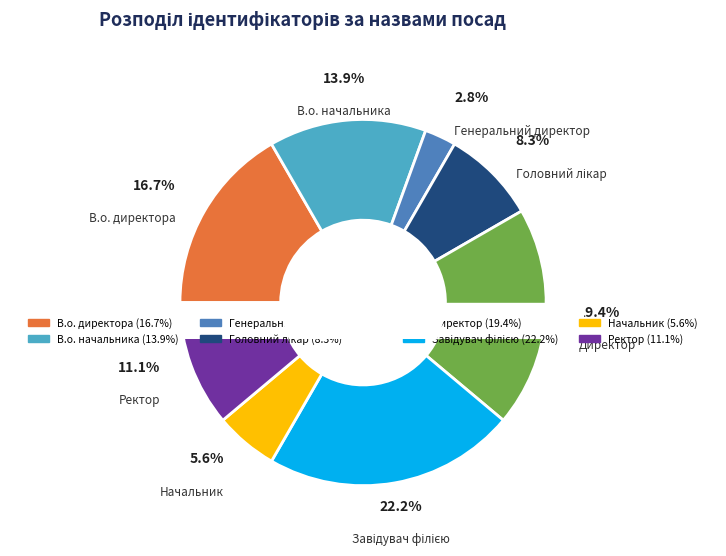

What portion of the pie excludes В.о. директора?

83.3%